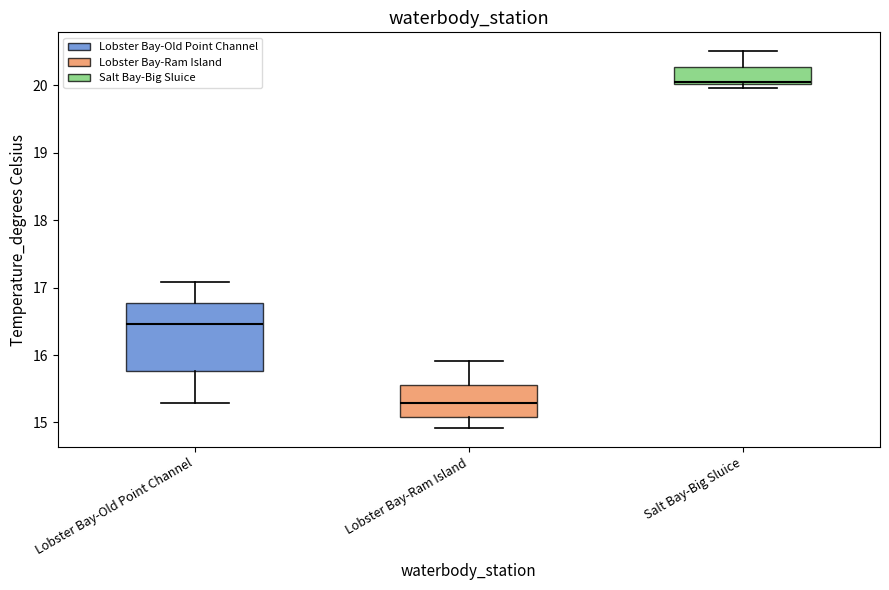

Which box is the tallest, from its lower edge to its upper edge?

Lobster Bay-Old Point Channel